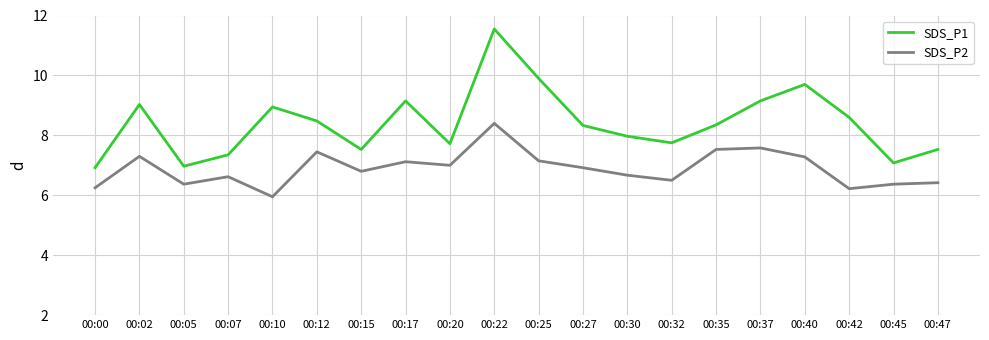

Is it true that SDS_P1 equals 7.3 at 00:07?

True